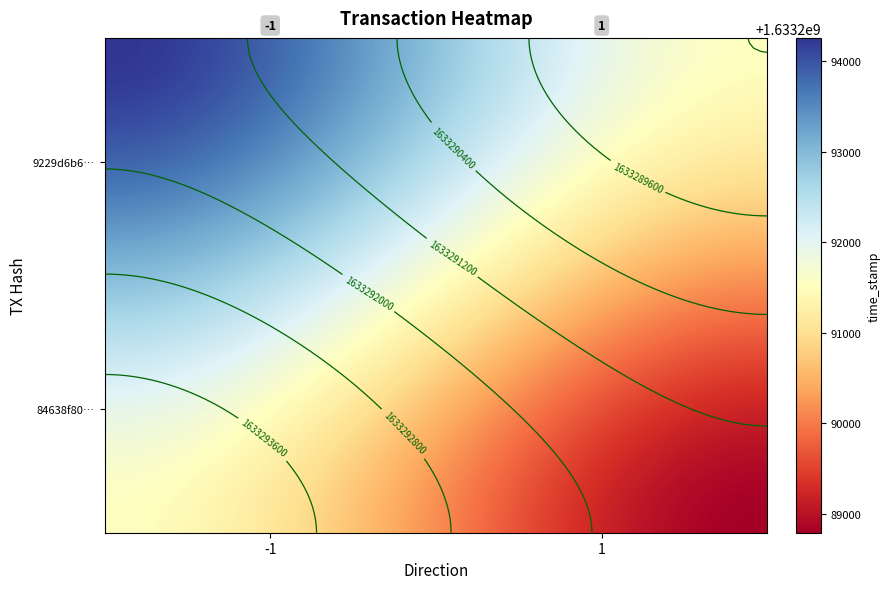

Is the value of 9229d6b63e6cf9067e8a54cb47abe035e48fcd6 at 1 greater than the value of 84638f800694027f4efe11fda4f92865051e669 at 0?

Yes